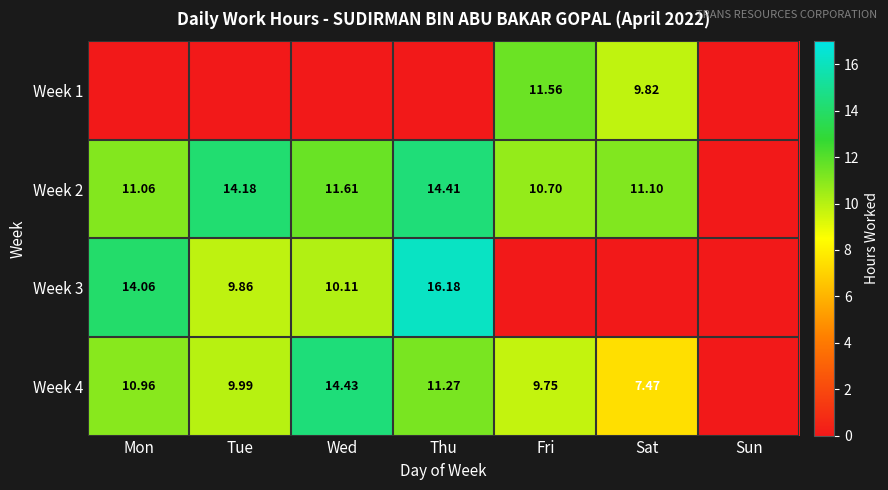

What is the greatest value displayed?

16.2